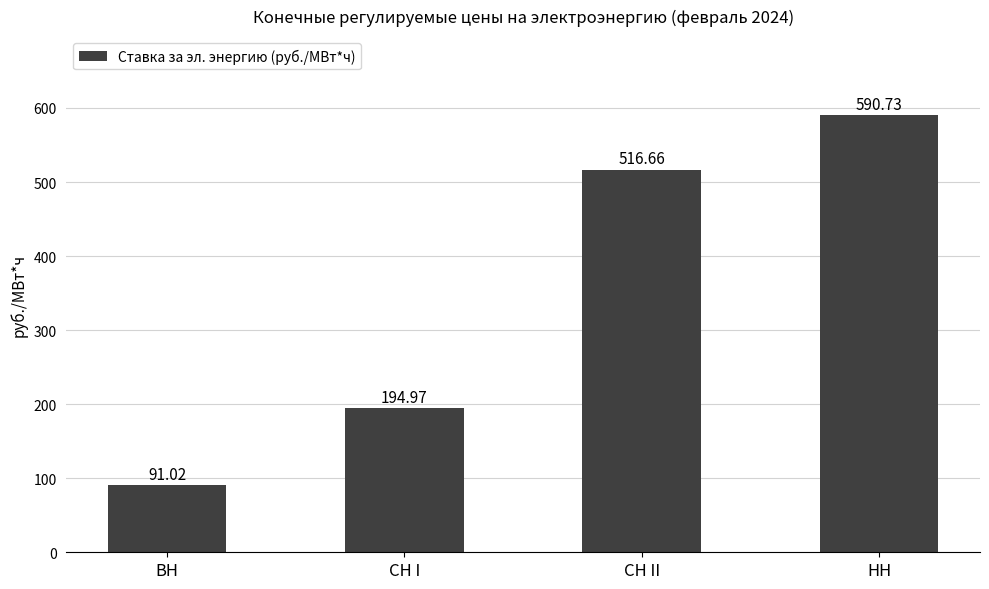

List the labels in order of value, smallest first.

ВН, СН I, СН II, НН